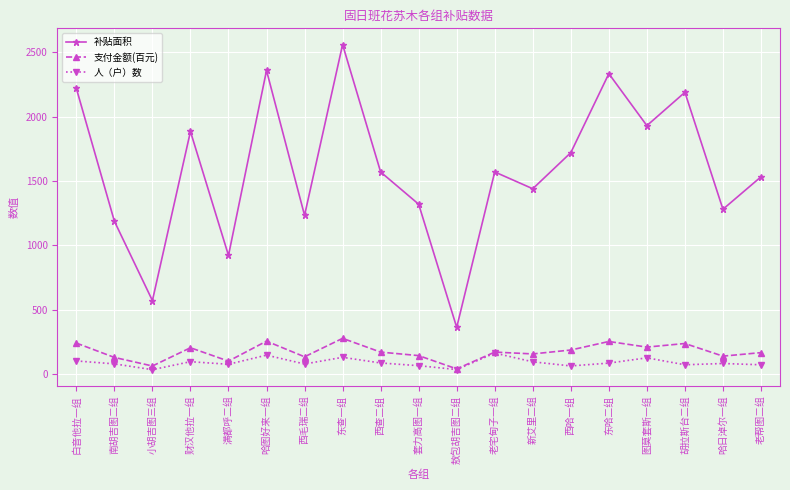

Rank the series by their maximum value, from lowest to highest.

人（户）数, 支付金额(百元), 补贴面积